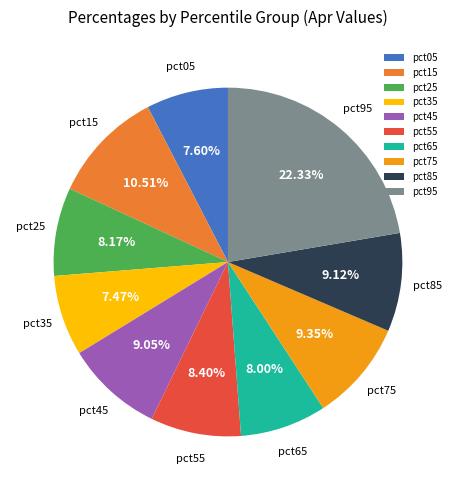

Does any single category account for the majority?

No